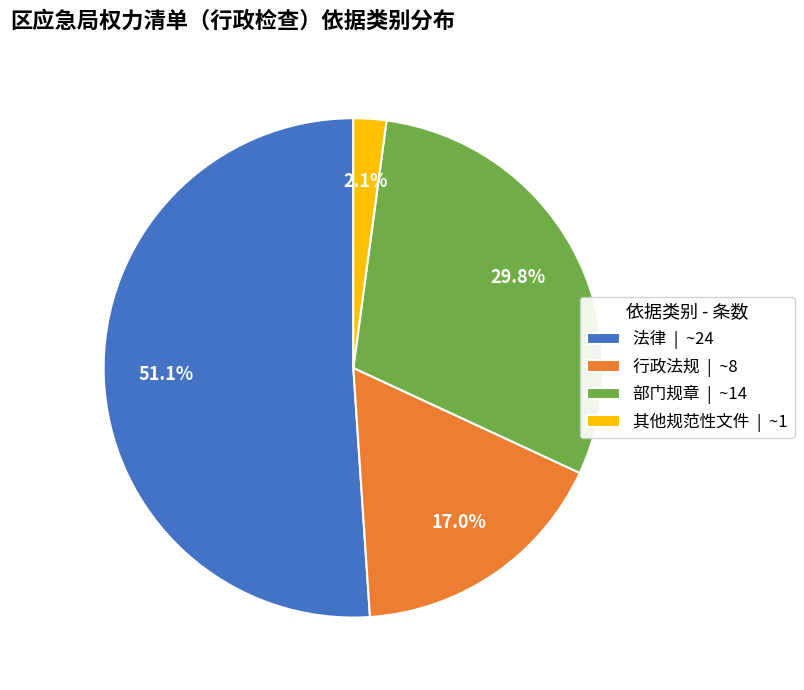

Does any single category account for the majority?

Yes